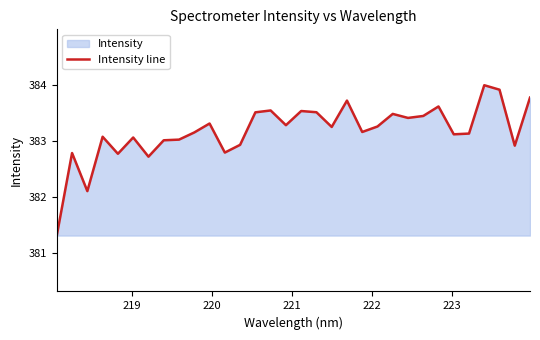

Reading left to right, transcribe all the data shown in this chart.

381.3	382.8	382.1	383.1	382.8	383.1	382.7	383.0	383.0	383.1	383.3	382.8	382.9	383.5	383.5	383.3	383.5	383.5	383.2	383.7	383.2	383.3	383.5	383.4	383.4	383.6	383.1	383.1	384.0	383.9	382.9	383.8